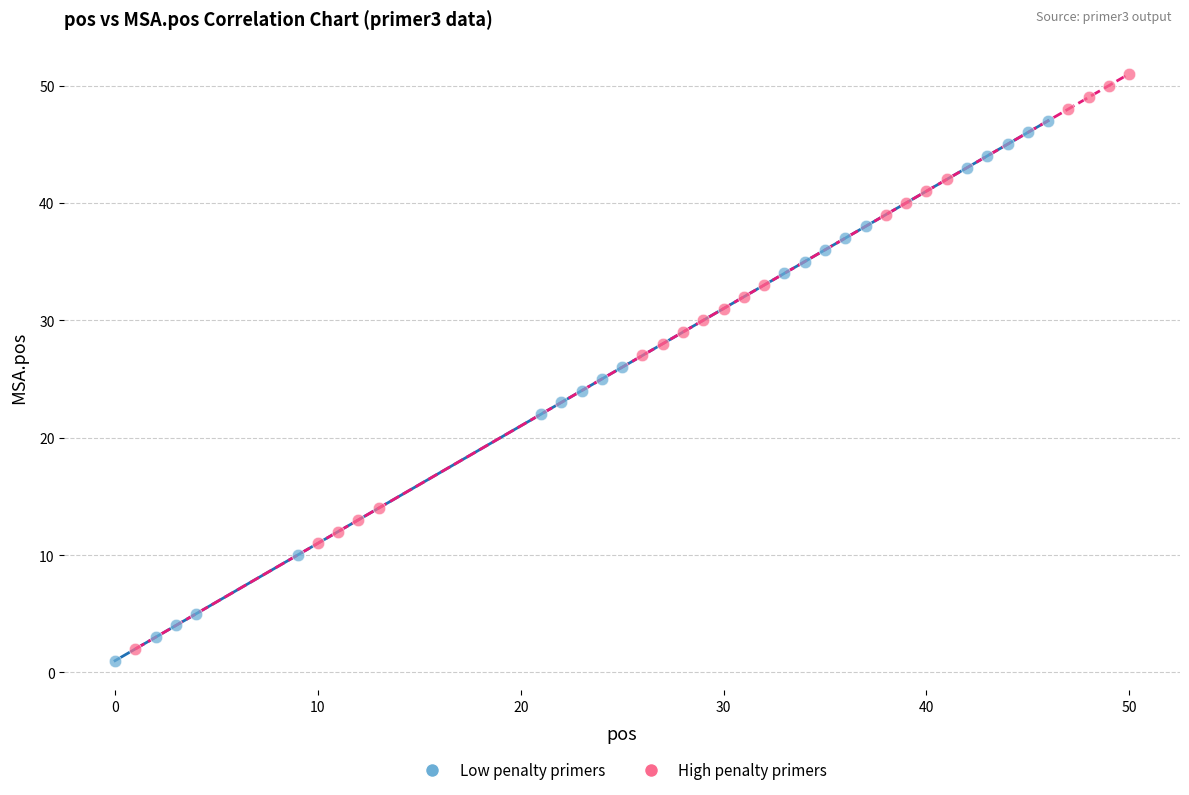

Which series contains the highest Y value?

High penalty primers